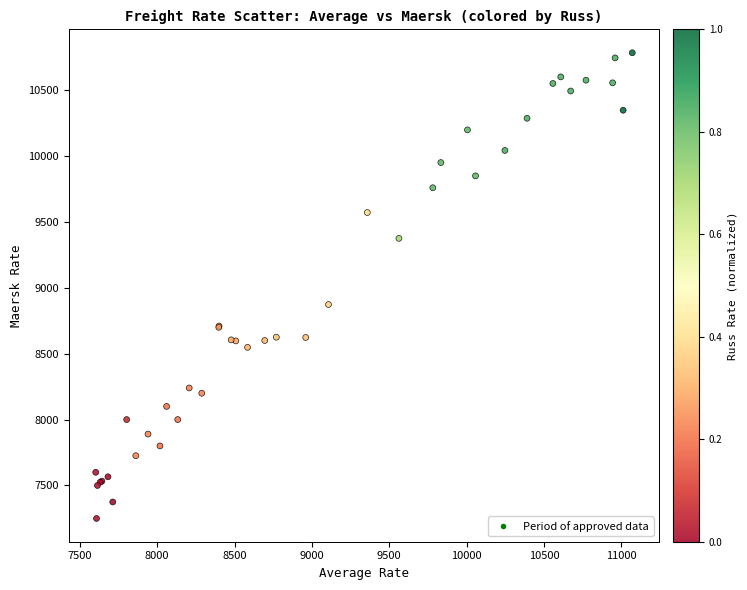

What Y value in the scatter plot is closest to 9016?

8873